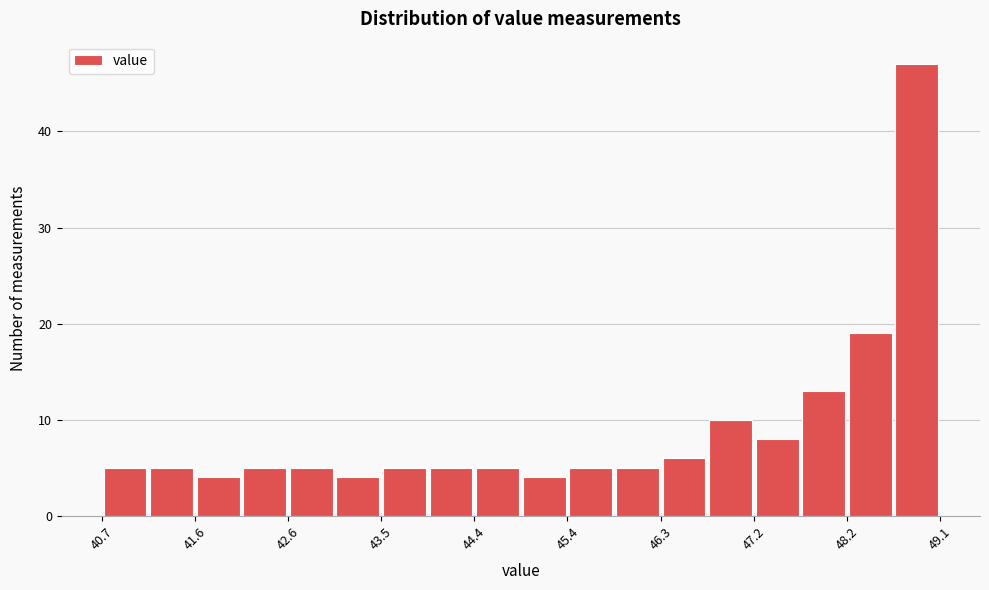

Reading left to right, list every bar in this chart as the range it spans on the x-axis followed by its height. Neither the bar edges nor the heights are printed on the chart, so give them approximately, as read against the axes.

40.7 to 41.2: 5
41.2 to 41.6: 5
41.6 to 42.1: 4
42.1 to 42.6: 5
42.6 to 43.0: 5
43.0 to 43.5: 4
43.5 to 44.0: 5
44.0 to 44.4: 5
44.4 to 44.9: 5
44.9 to 45.4: 4
45.4 to 45.8: 5
45.8 to 46.3: 5
46.3 to 46.8: 6
46.8 to 47.2: 10
47.2 to 47.7: 8
47.7 to 48.2: 13
48.2 to 48.6: 19
48.6 to 49.1: 47